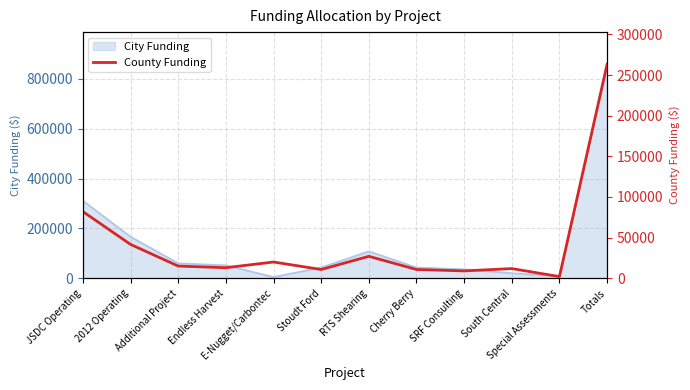

What is the difference between the maximum and minimum values?

261236